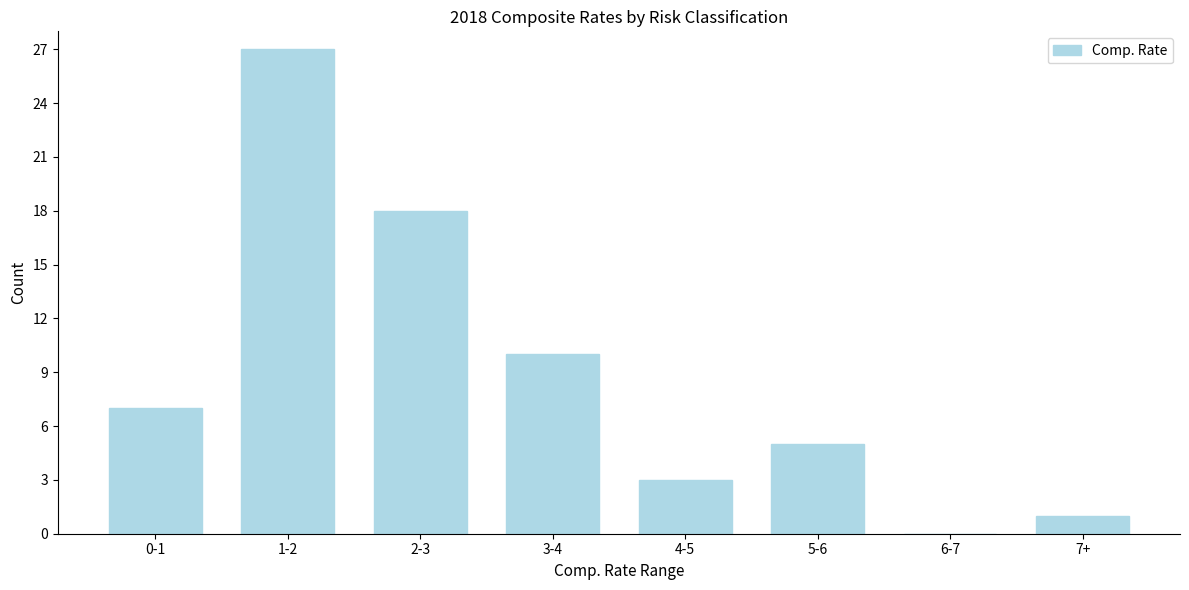

Reading left to right, extract all data points from this chart.

0-1=7	1-2=27	2-3=18	3-4=10	4-5=3	5-6=5	6-7=0	7+=1